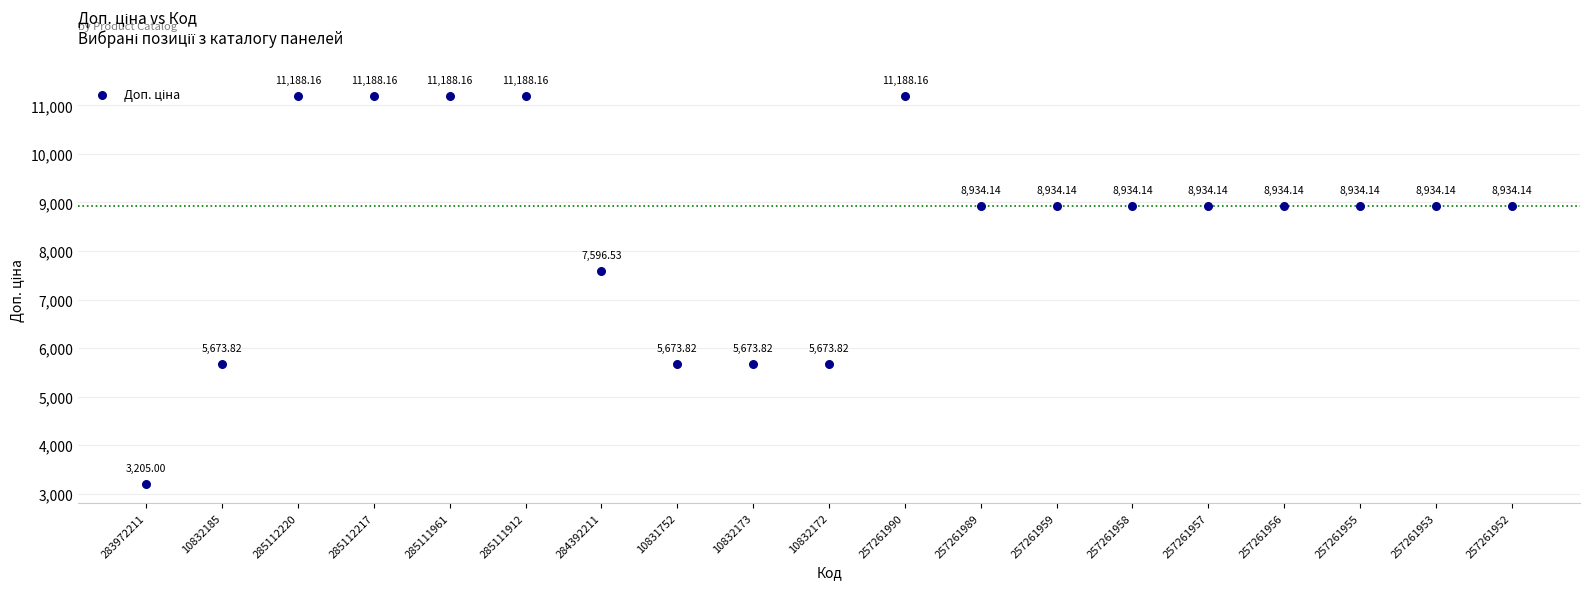

What is the range of Y values (max minus min)?

7983.2